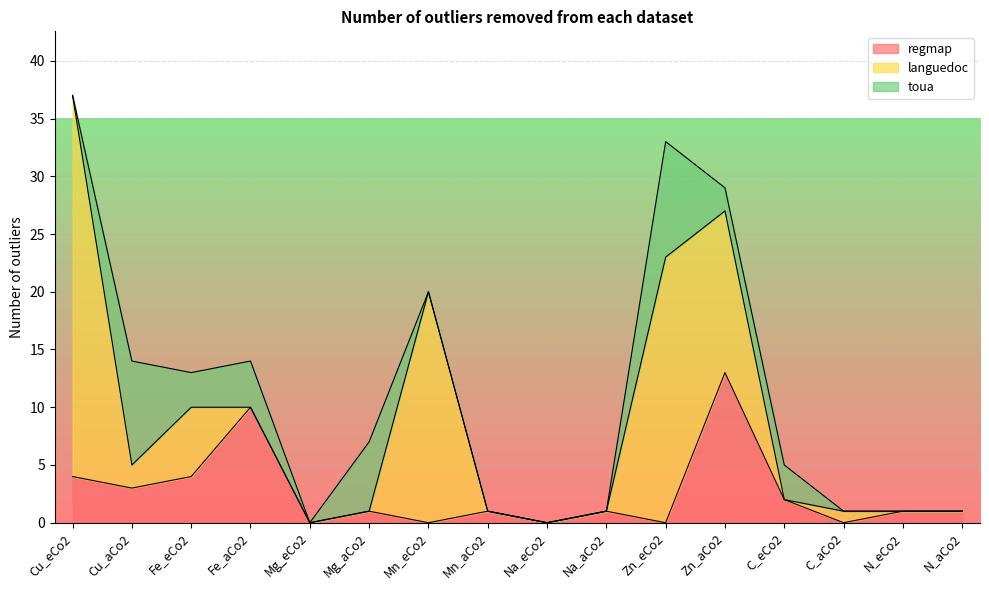

In regmap, how many points are lower than both neighbors (excluding endpoints)?

6